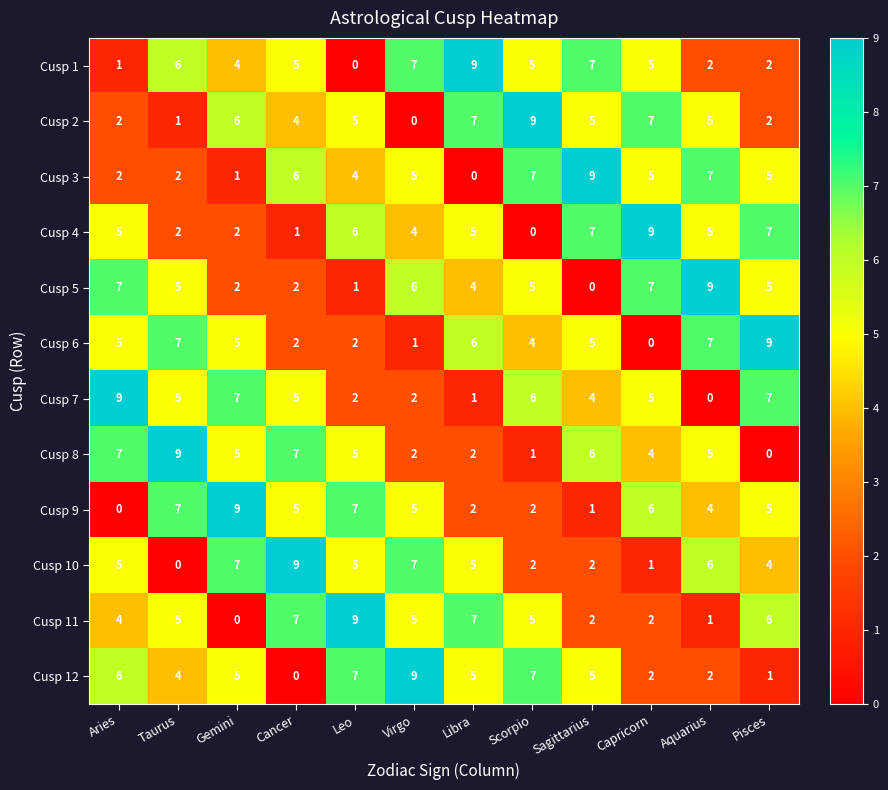

Is it true that Cusp 5 equals 6 at Virgo?

True